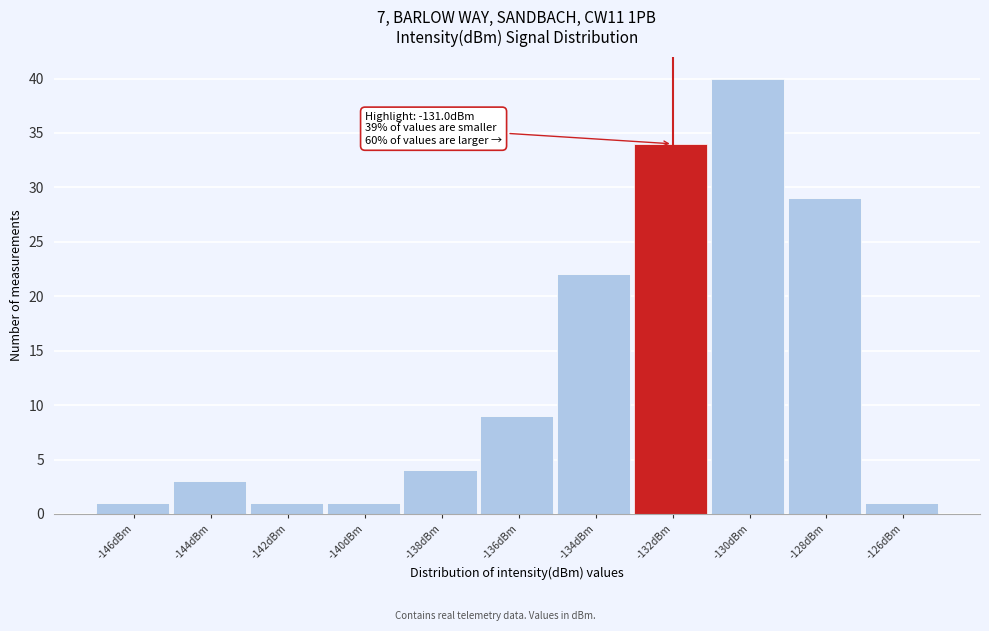

Reading right to left, transcribe all the data shown in this chart.

1	29	40	34	22	9	4	1	1	3	1